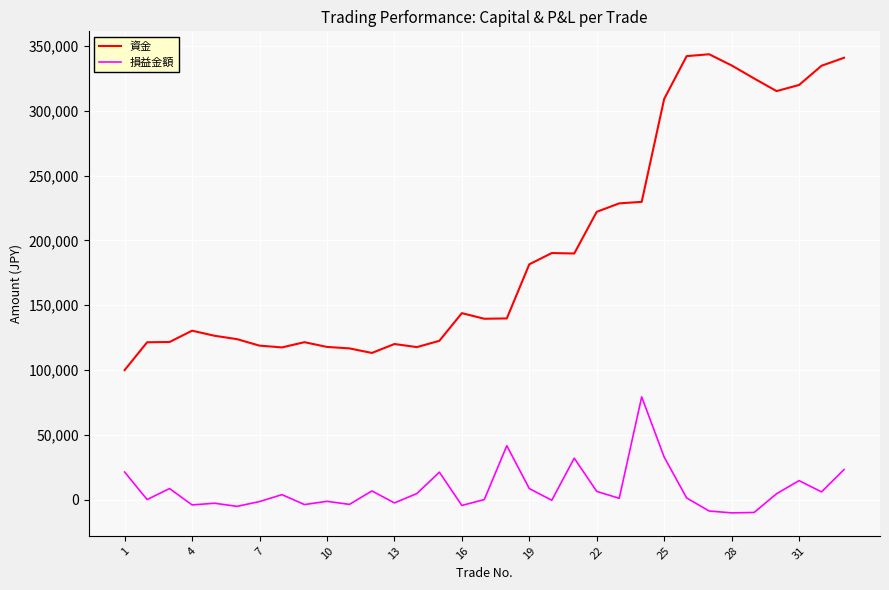

True or false: 損益金額 and 資金 cross at least once.

False